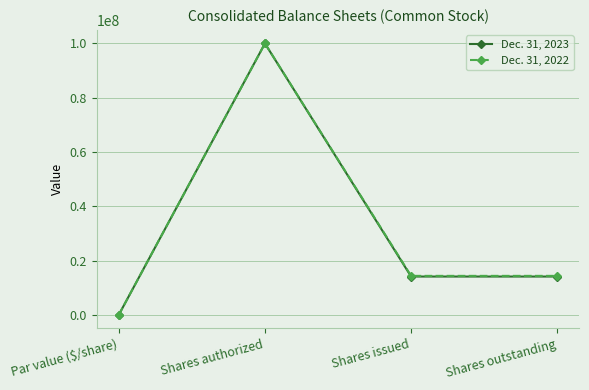

Where does the Dec. 31, 2022 series first go above 14366316?

Shares authorized